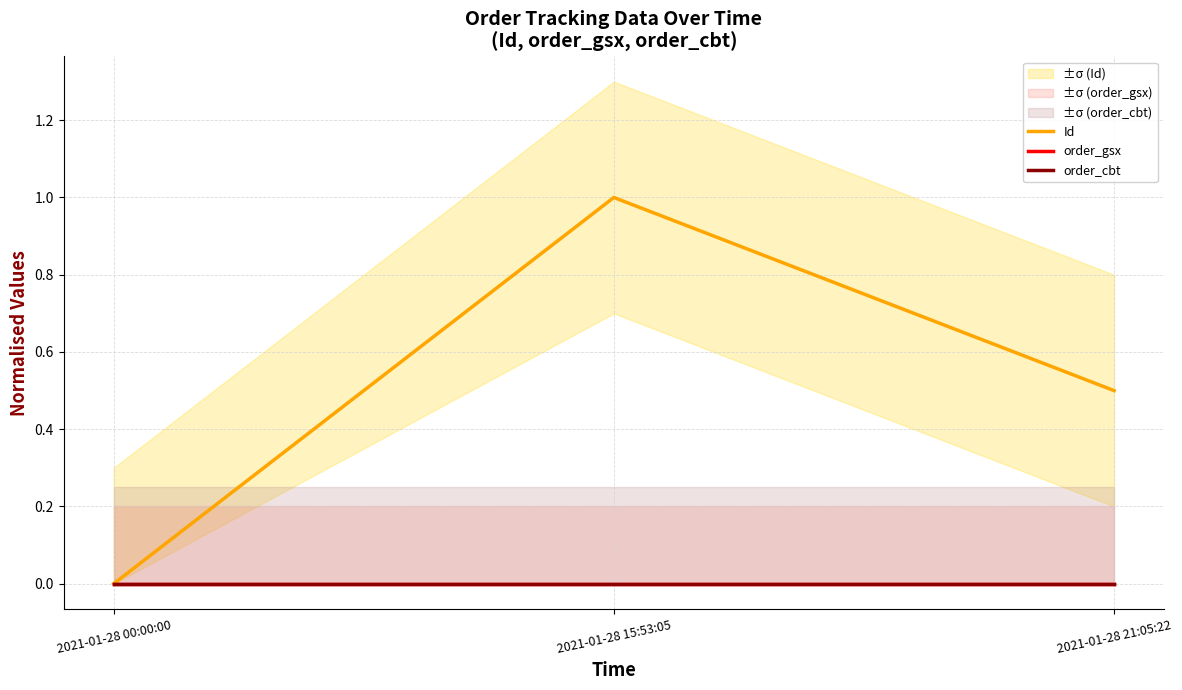

How many Id values are between 0 and 1?

3